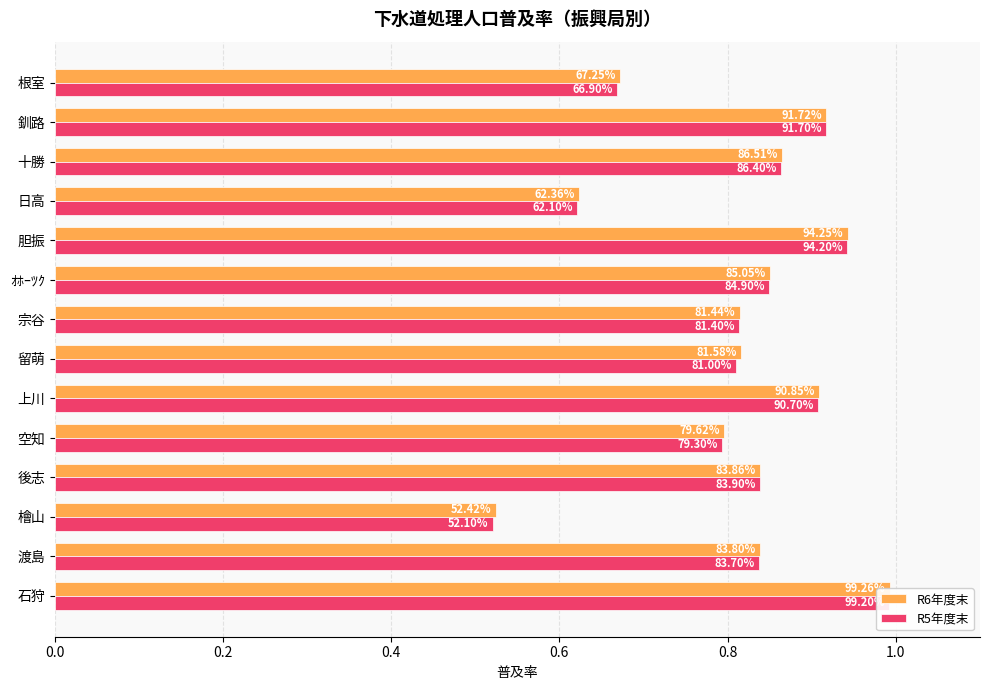

Rank the categories by R5年度末 value from lowest to highest.

0.4, 10, 13, 0.8, 1.2, 7, 0.2, 0.6, 8, 11, 1.0, 12, 9, 0.0